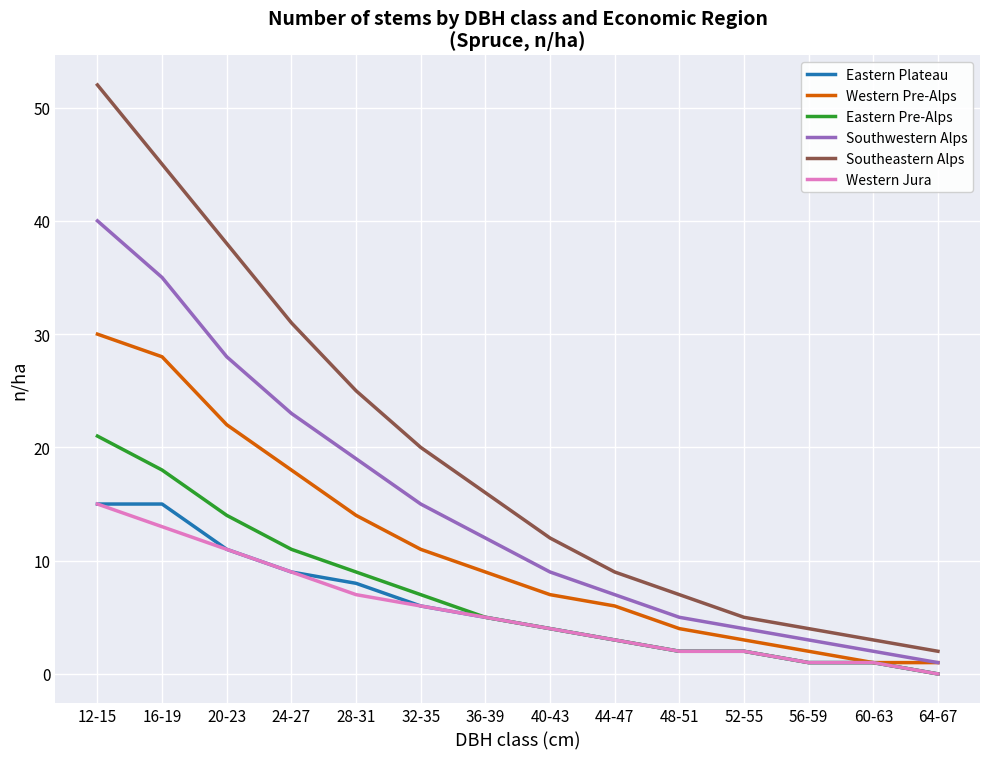

How many distinct data groups are displayed?

6